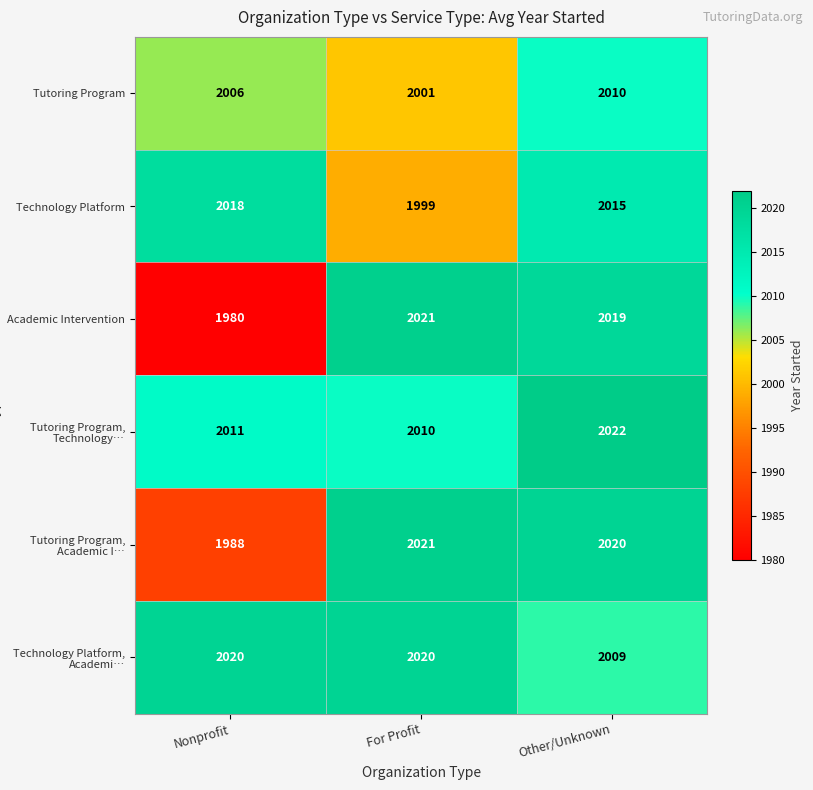

What is the sum of all Tutoring Program values?

6017